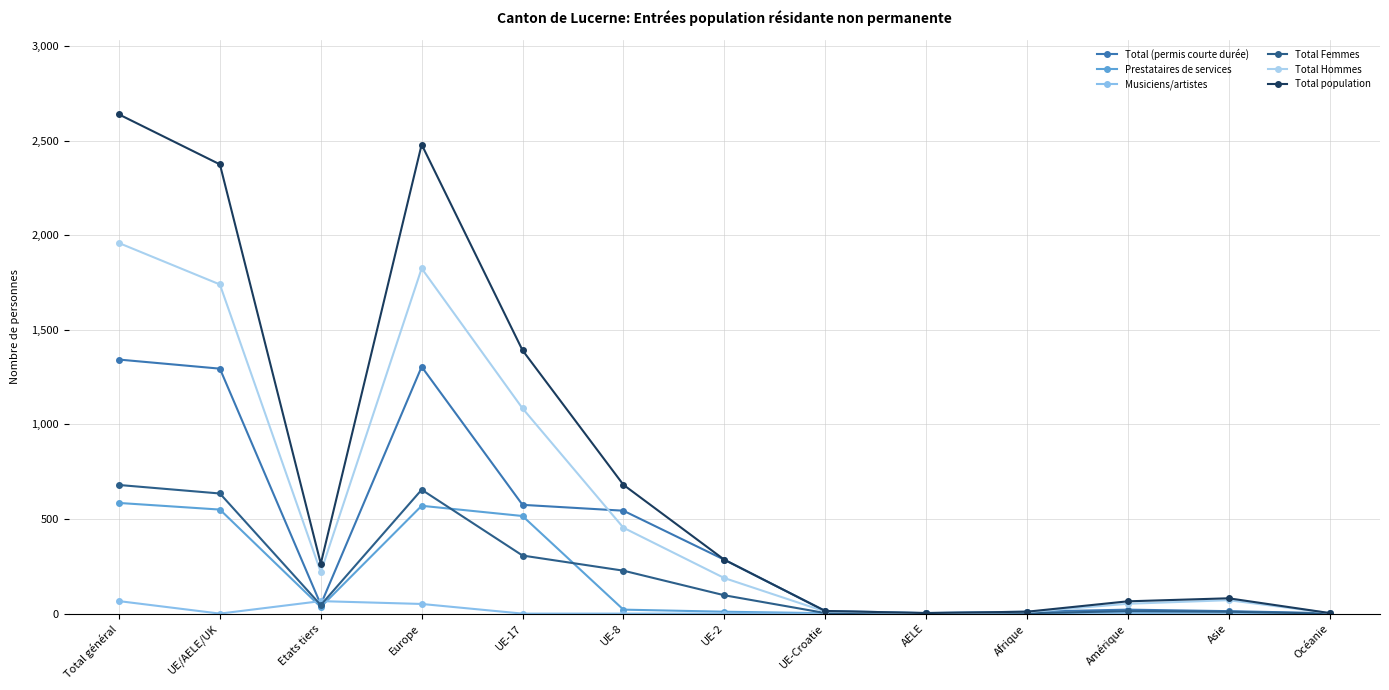

How many lines are shown in the chart?

6